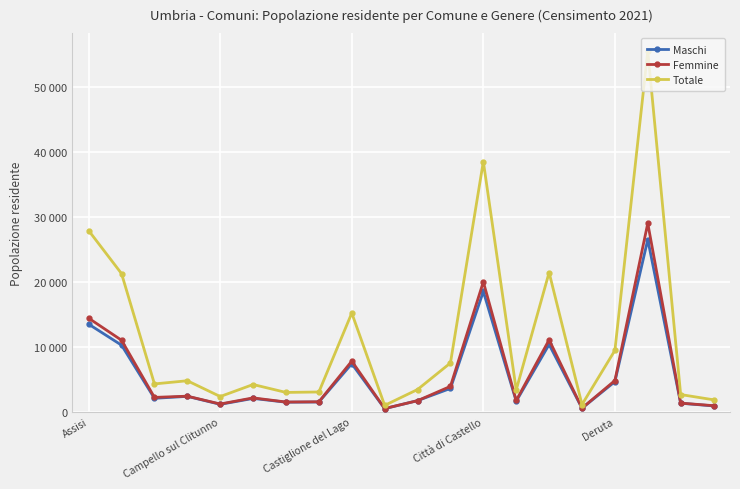

What is the average value of the Femmine series?

5990